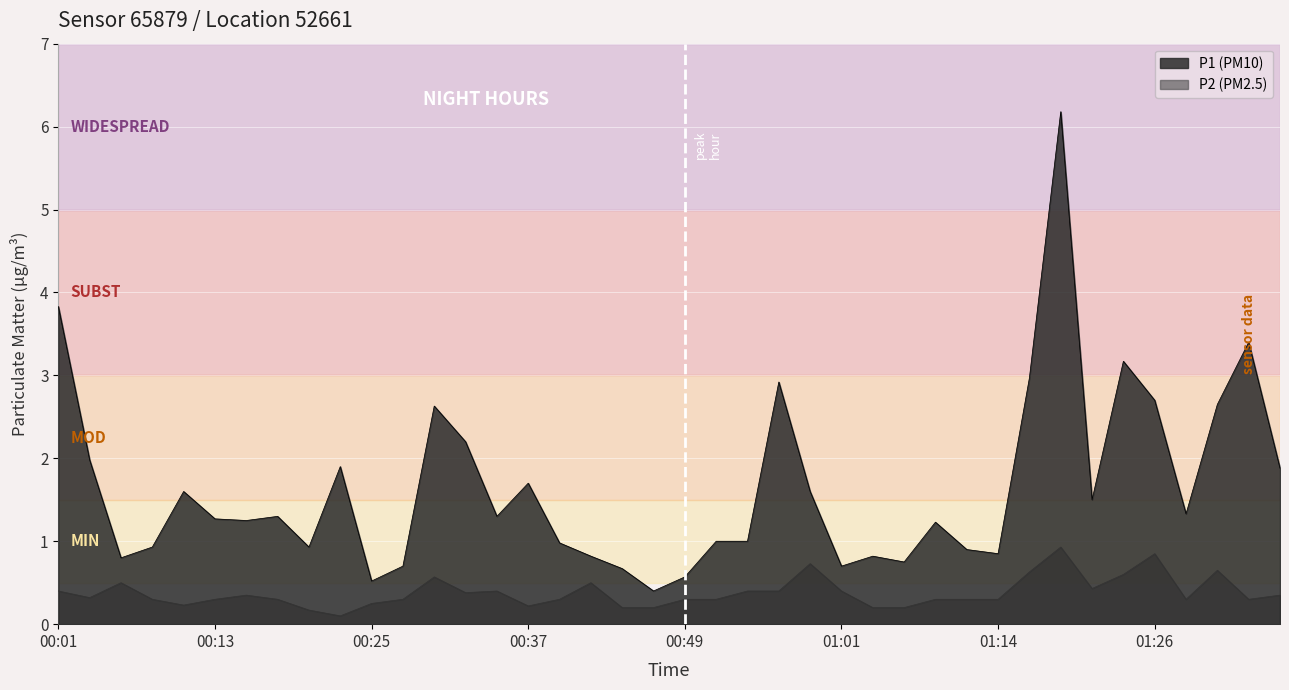

Which series has the widest spread of values?

P1